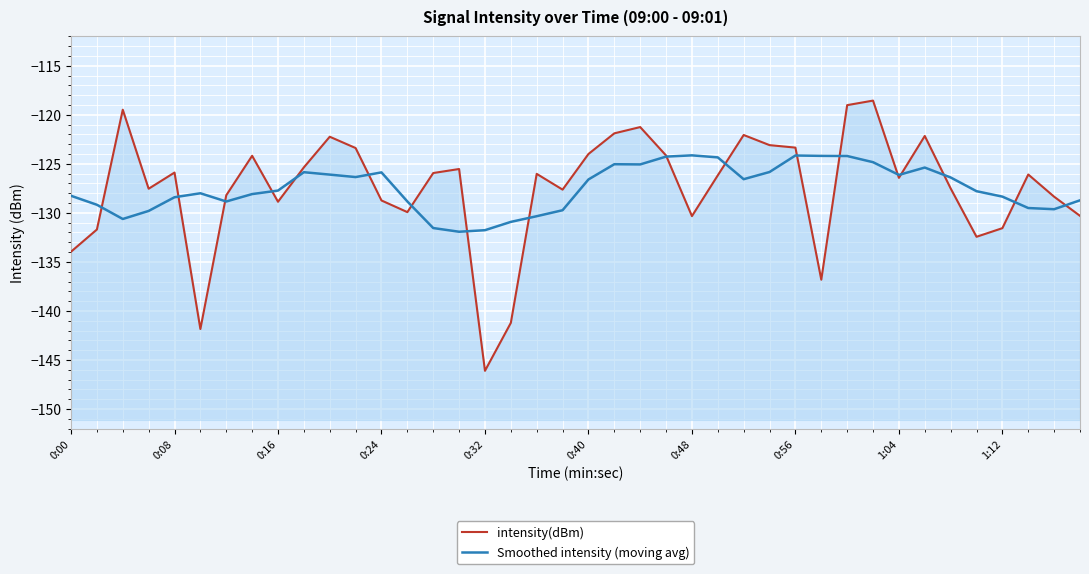

In intensity(dBm), how many points are higher than both neighbors (excluding endpoints)?

11